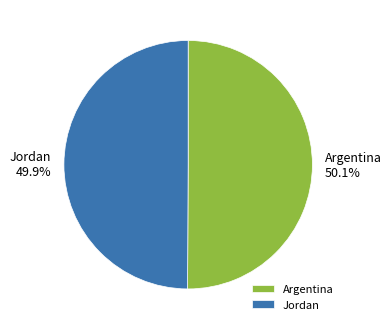

What percentage is NOT represented by Argentina?

49.9%